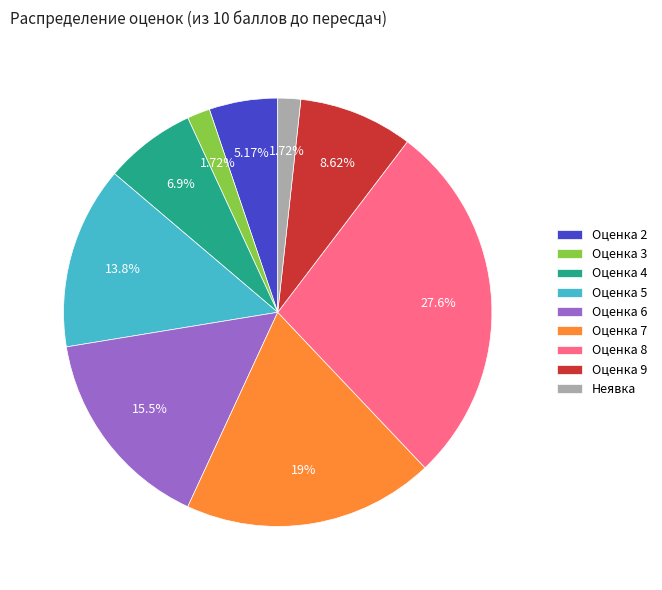

What is the ratio of the value at Оценка 4 to the value at Оценка 2?

1.3